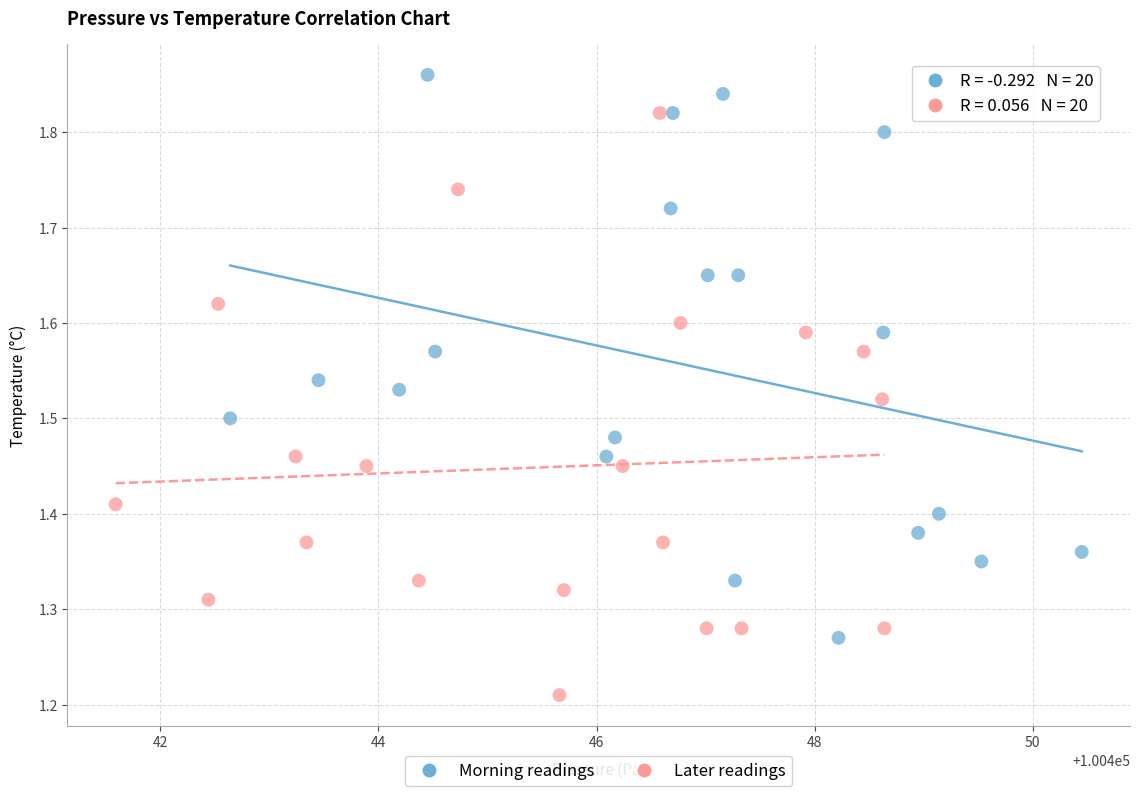

Which series contains the highest Y value?

Morning readings